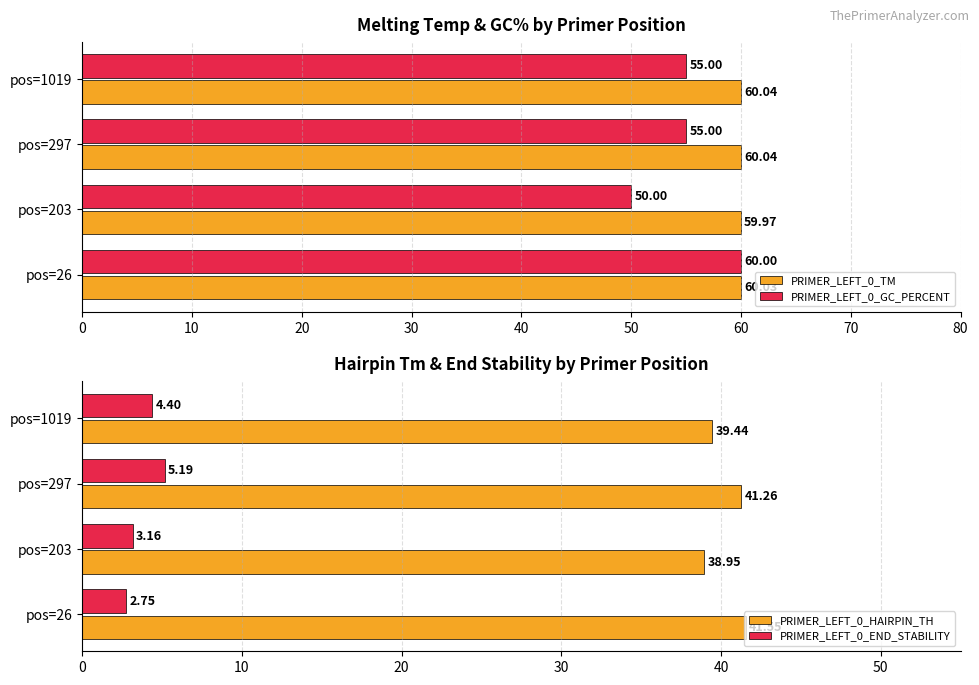

What is the sum of the PRIMER_LEFT_0_TM values at pos=1019 and pos=203?

120.0